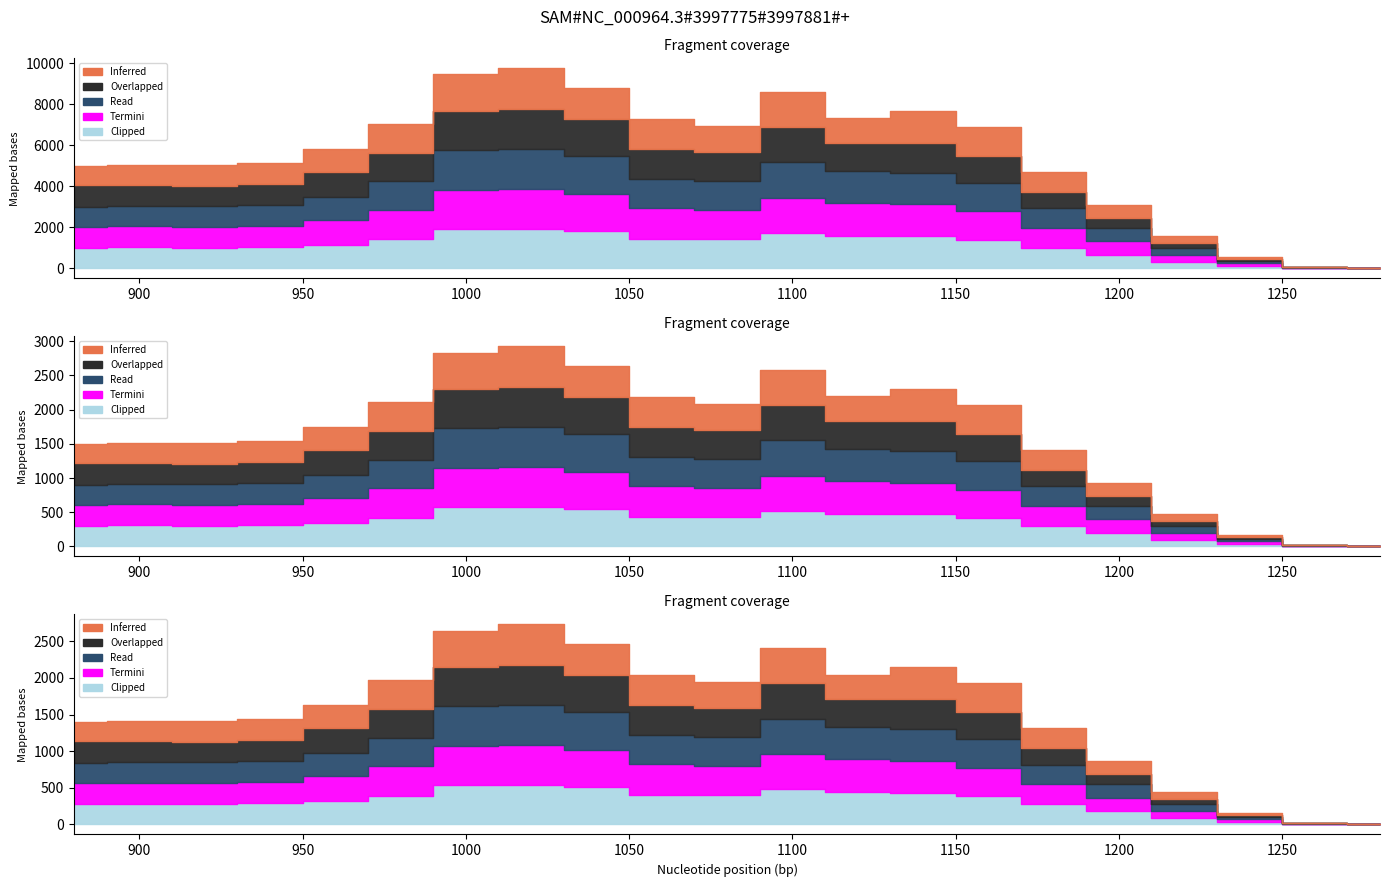

How many interior local valleys does the Overlapped series have?

3